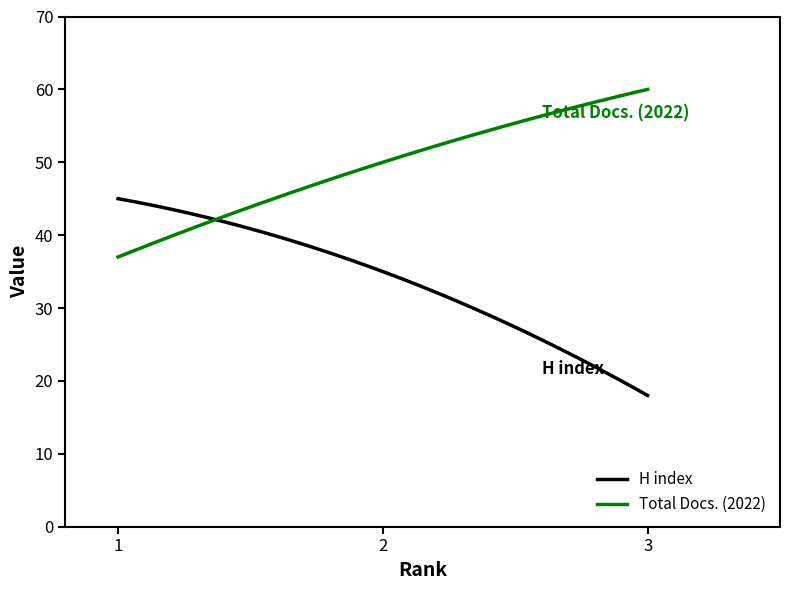

What is the greatest value displayed?

60.0